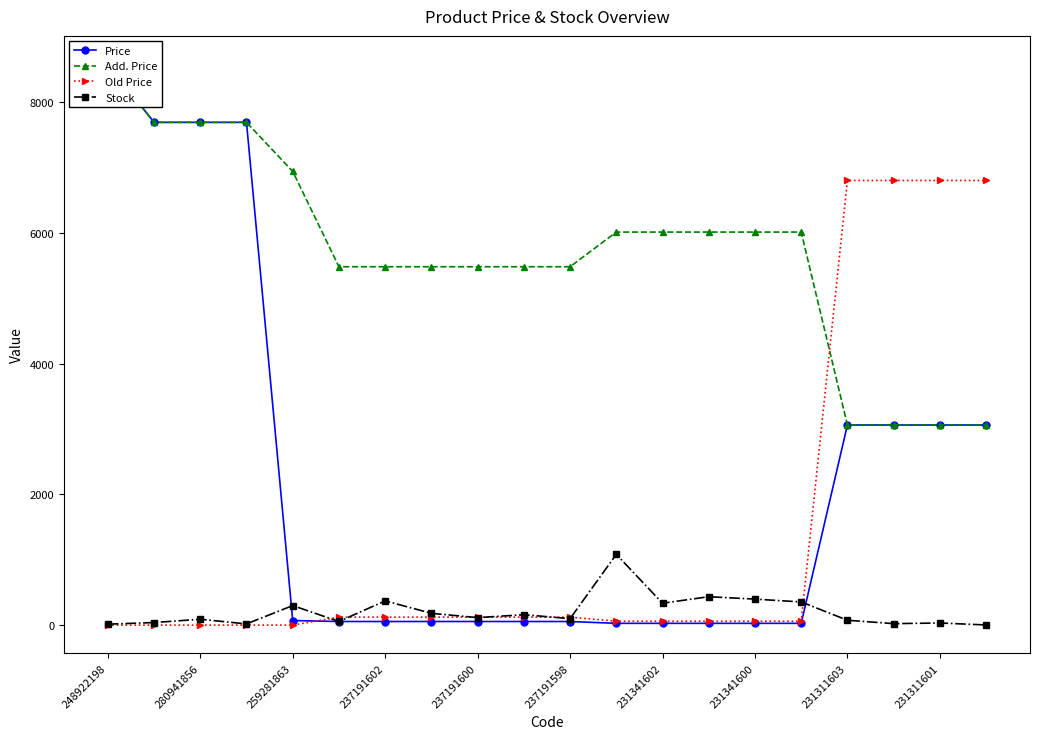

After their last crossing, which series has the higher values: Price or Stock?

Price